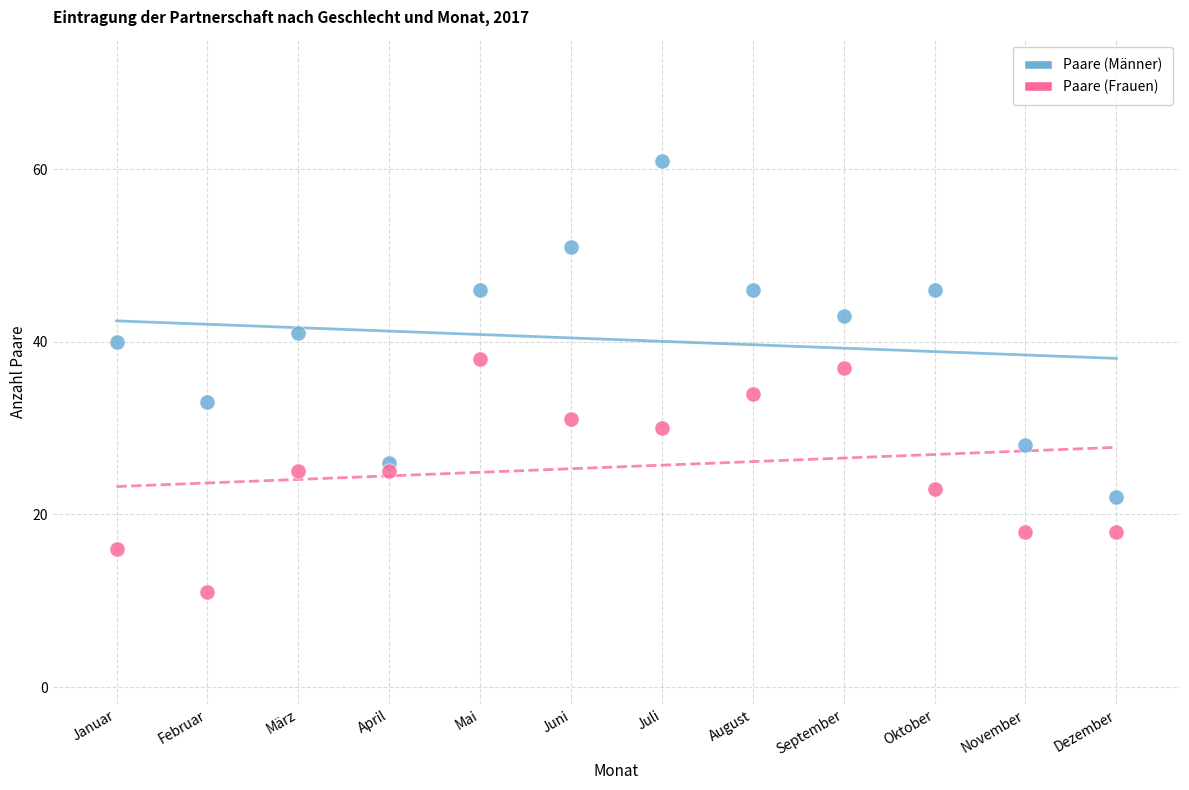

Which series contains the highest Y value?

Paare (Männer)